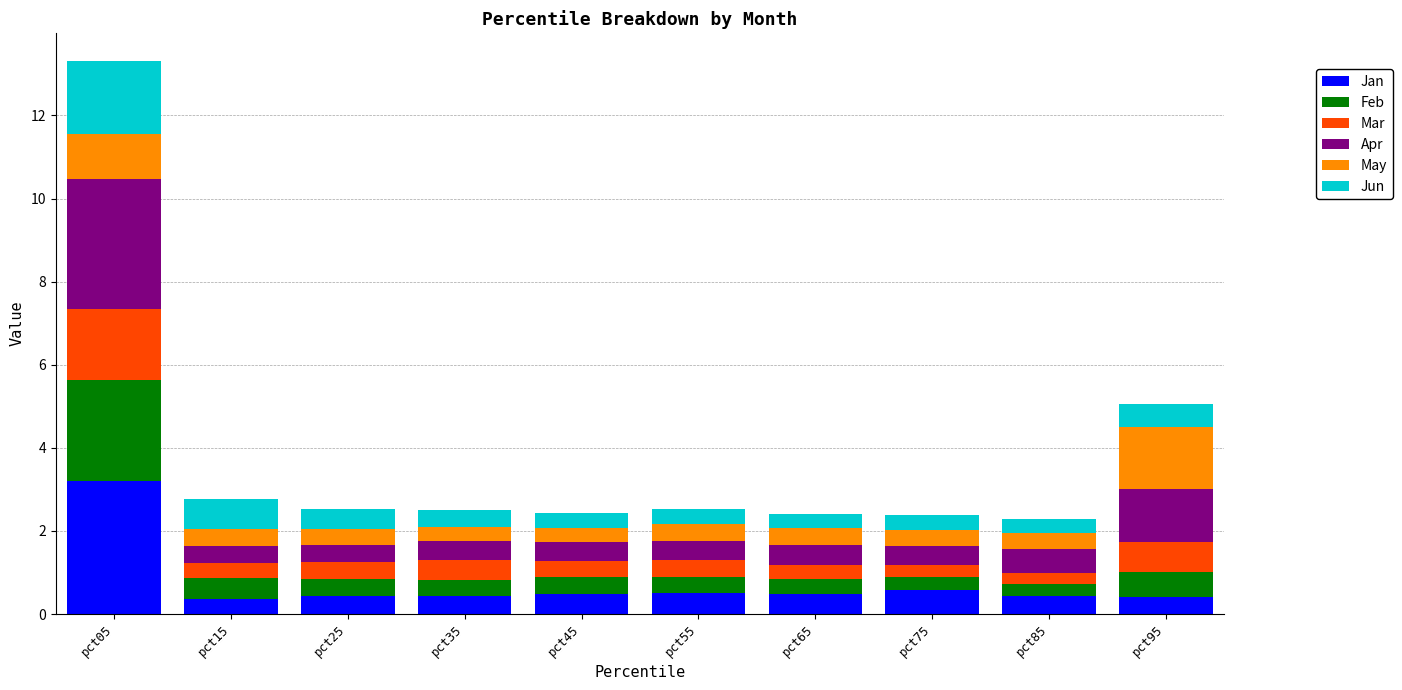

The Jan series shows 3.2 at pct05. True or false?

True